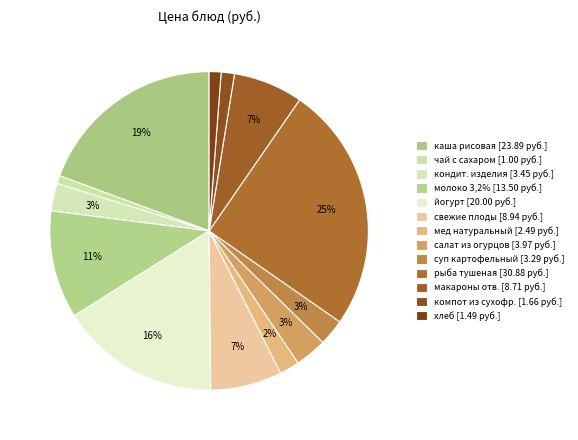

How many segments does this pie chart have?

13